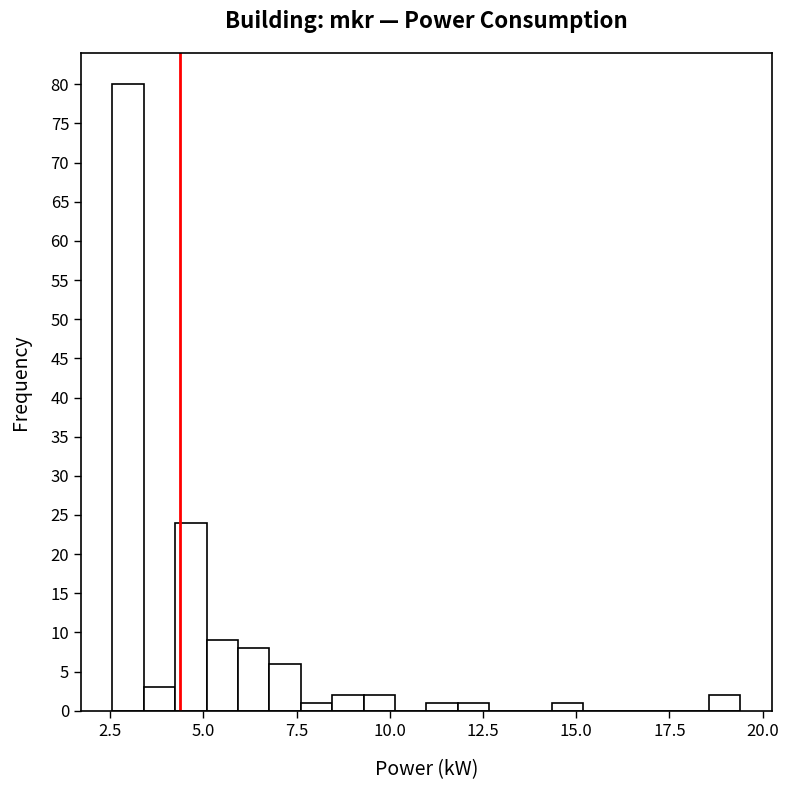

Around what value on the x-axis is the tallest bar? Give the approximate position of its centre, as read against the axis.

3.0